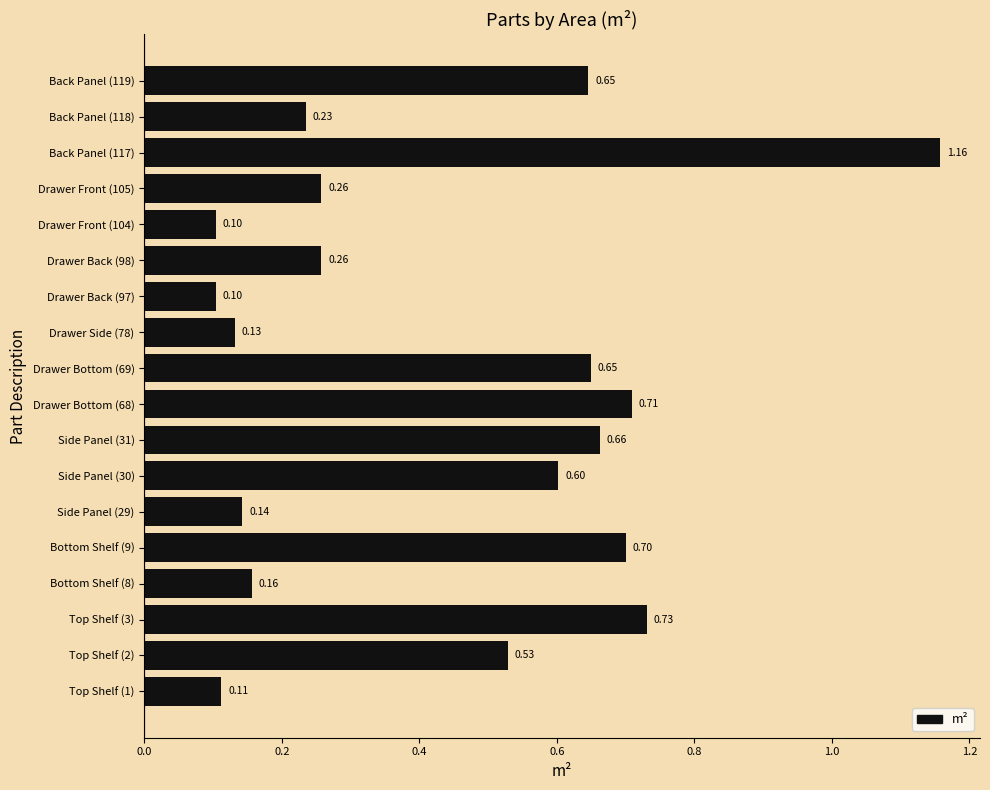

What is the change in value from Drawer Back (97) to Drawer Front (105)?

+0.2